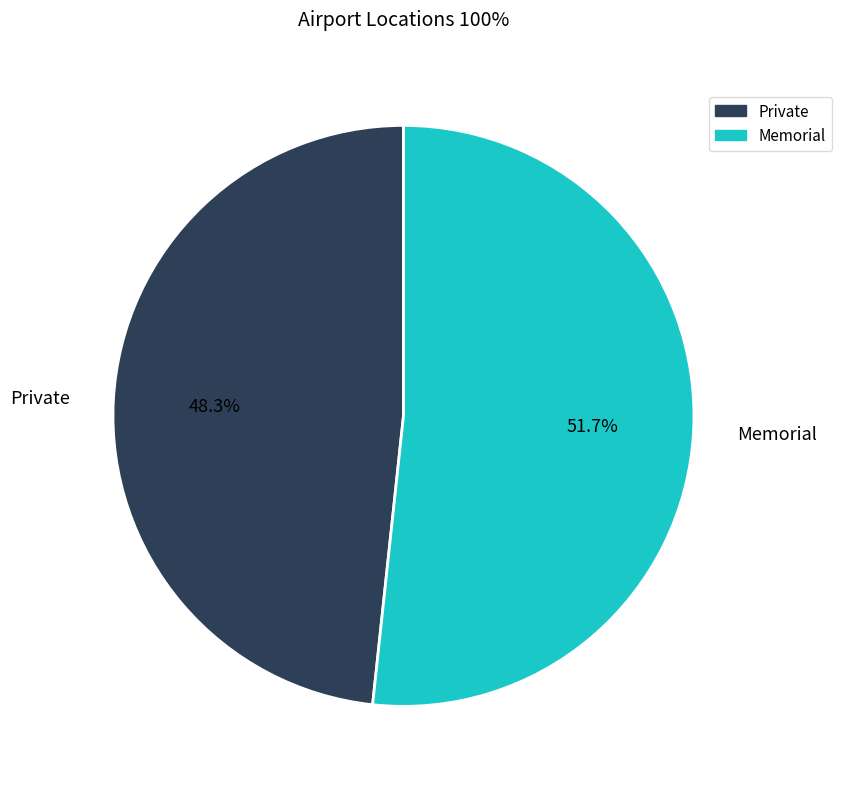

The Memorial slice represents 38% of the pie. True or false?

False